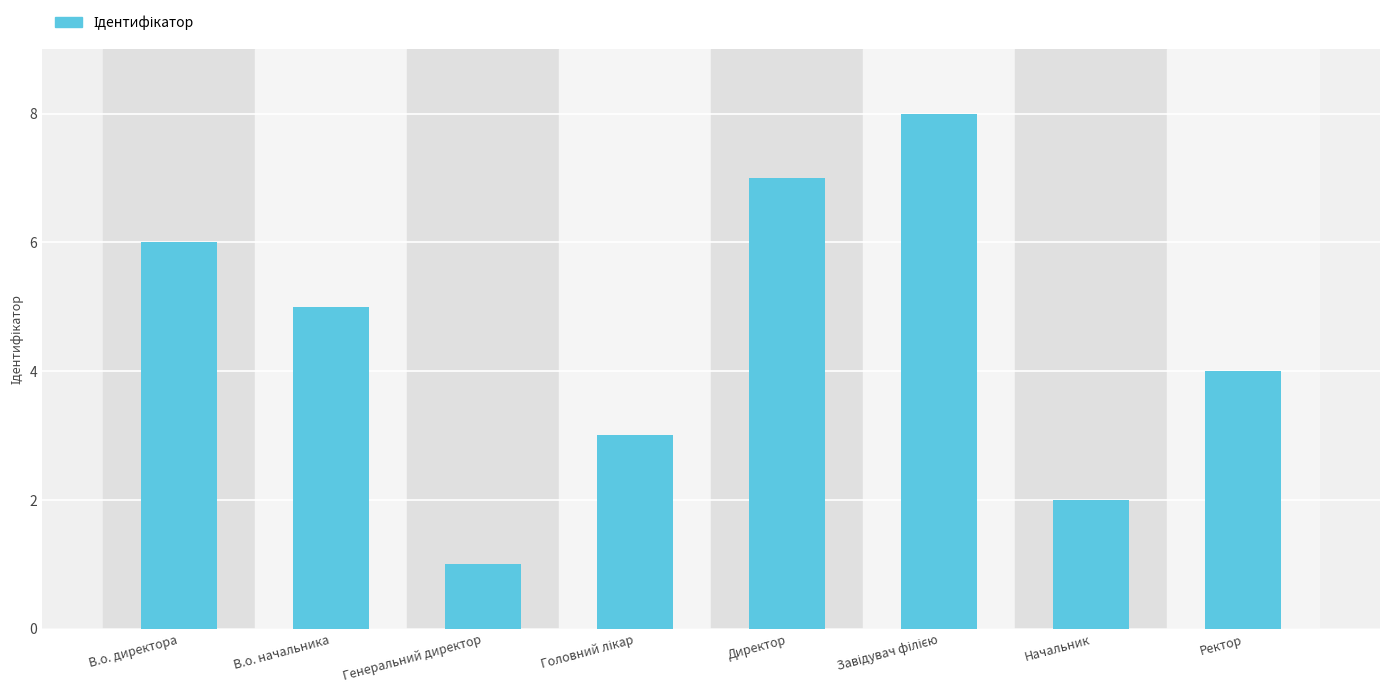

Reading left to right, extract all data points from this chart.

6	5	1	3	7	8	2	4